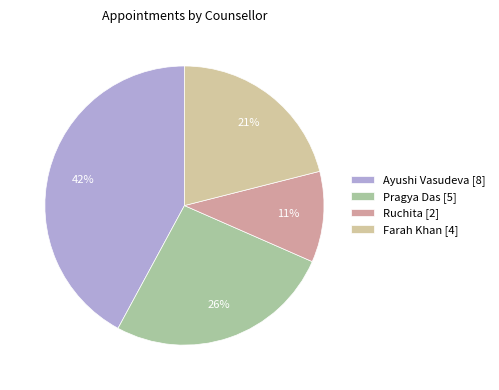

How many slices are in this pie chart?

4